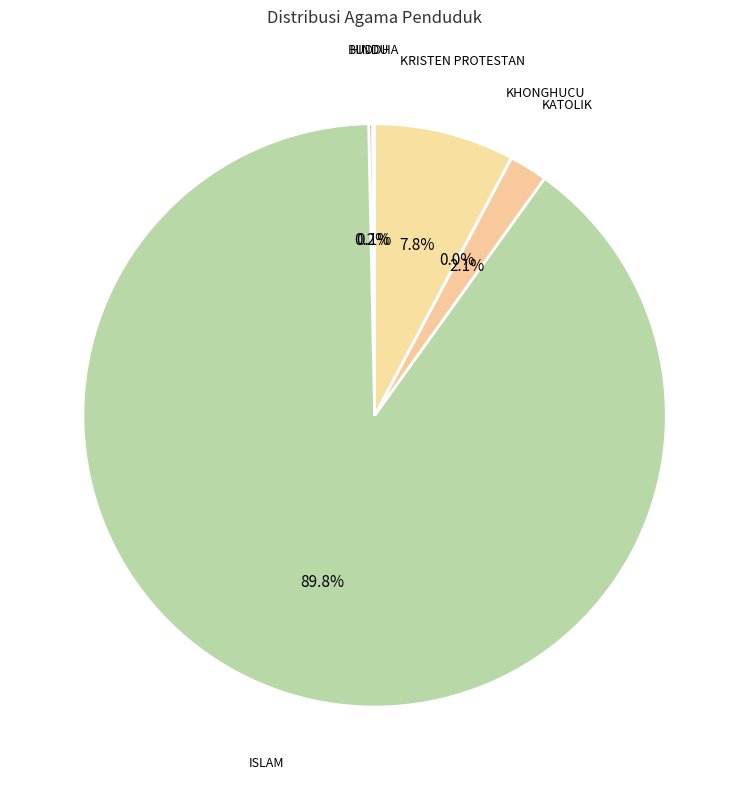

Does KRISTEN PROTESTAN represent more than half of the total?

No